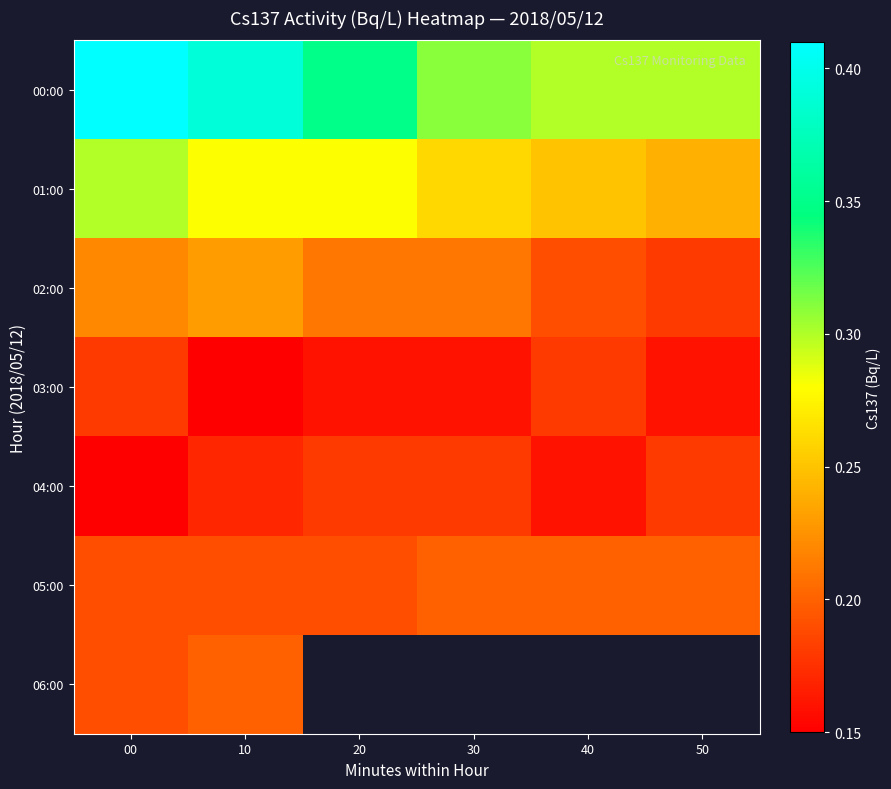

Which series has the widest spread of values?

00:00